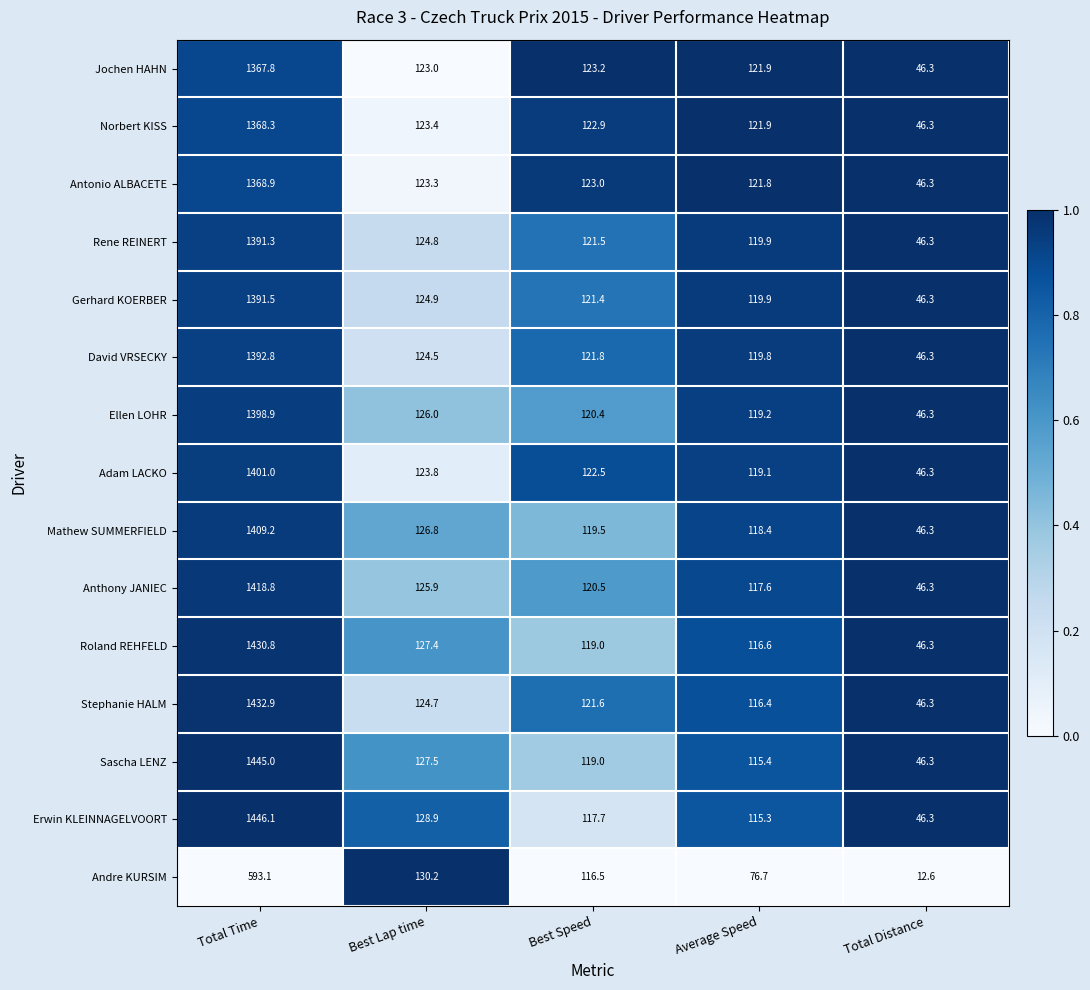

At which label is Sascha LENZ closest to 745?

Best Lap time